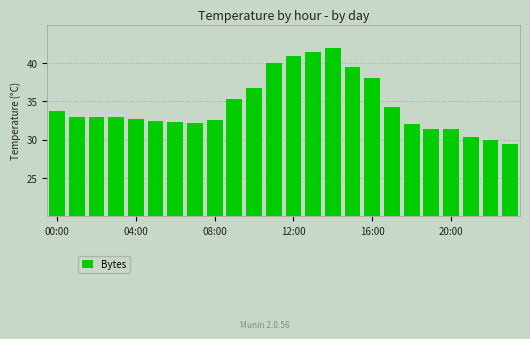

What is the difference between the second highest and minimum values?

12.0